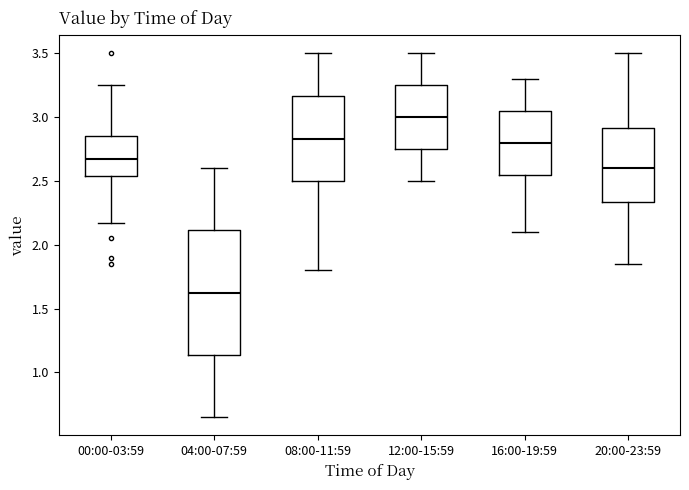

Which box's median line is the highest?

12:00-15:59